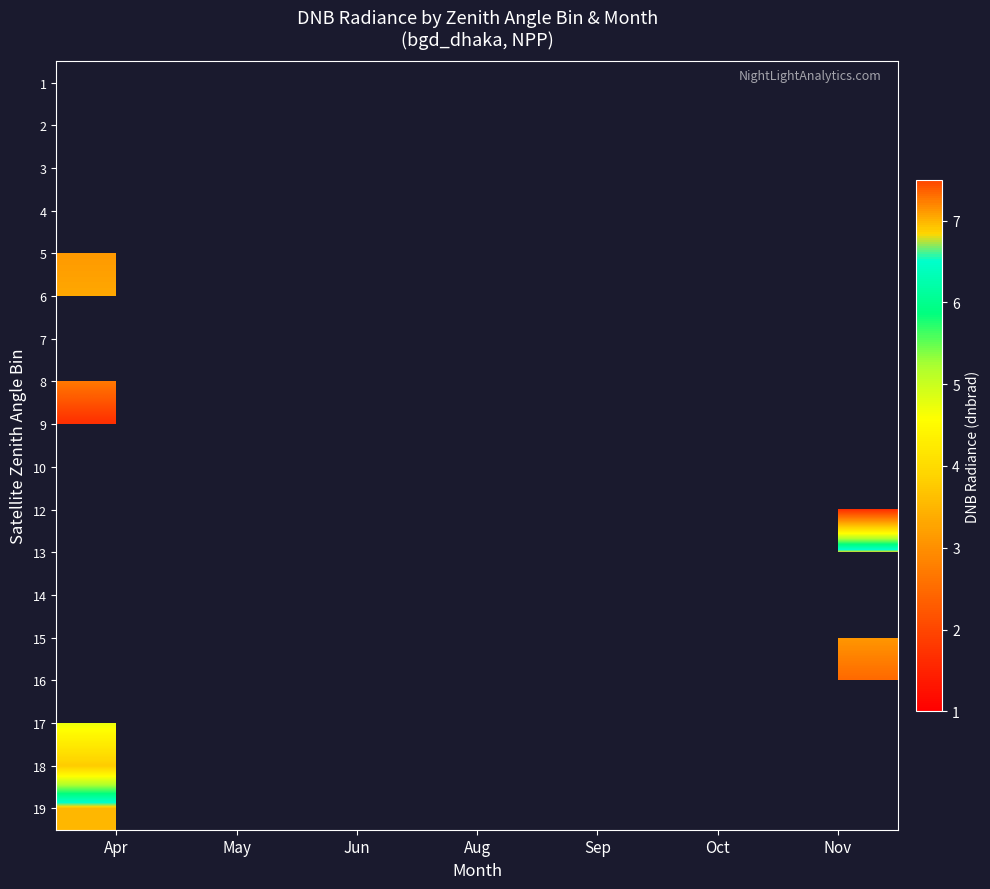

Rank the categories by 6 value from highest to lowest.

Apr, May, Jun, Aug, Sep, Oct, Nov